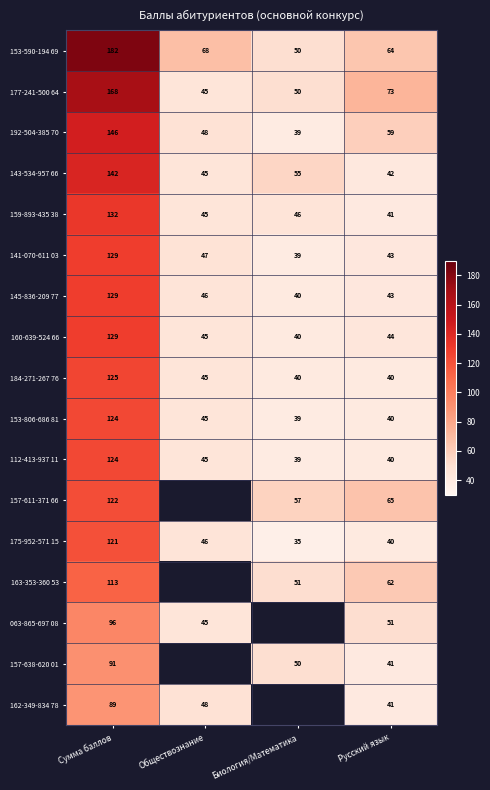

Which category has the lowest value in the 159-893-435 38 series?

Русский язык